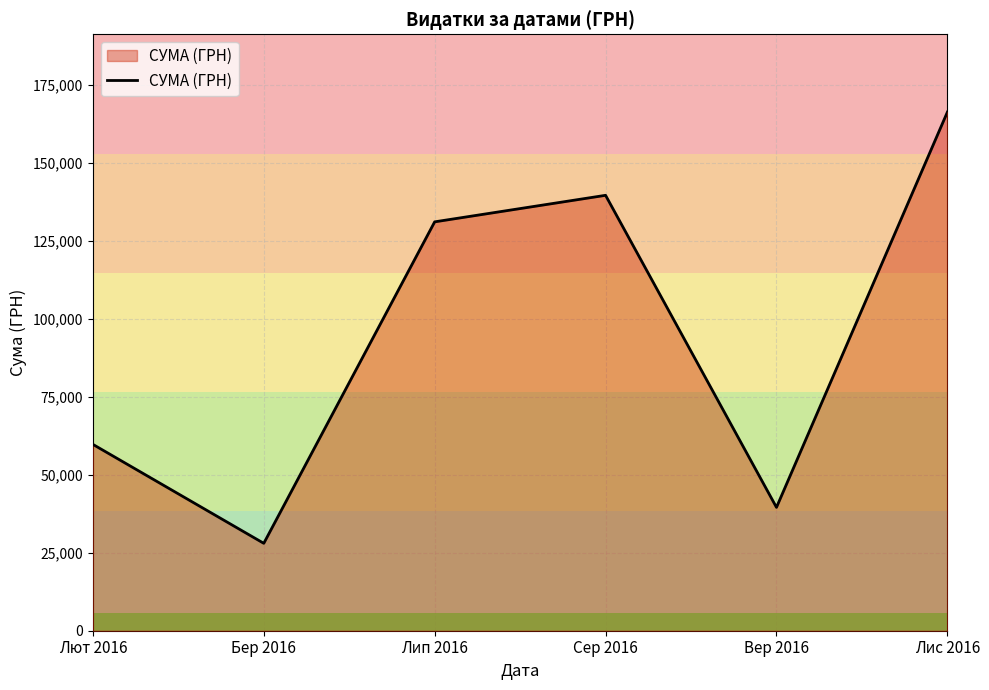

What position from the left is Сер 2016?

4